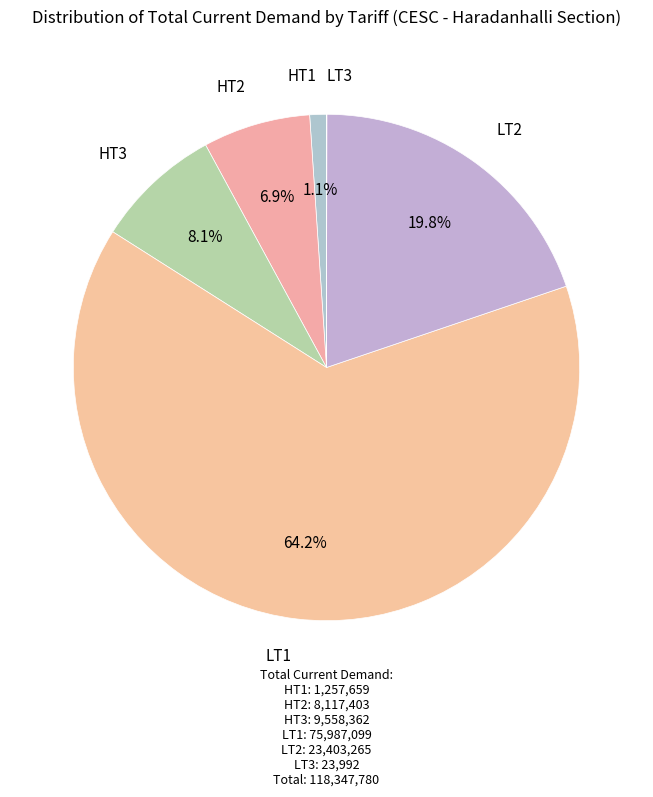

To the nearest percent, what is the average slice percentage?

17%